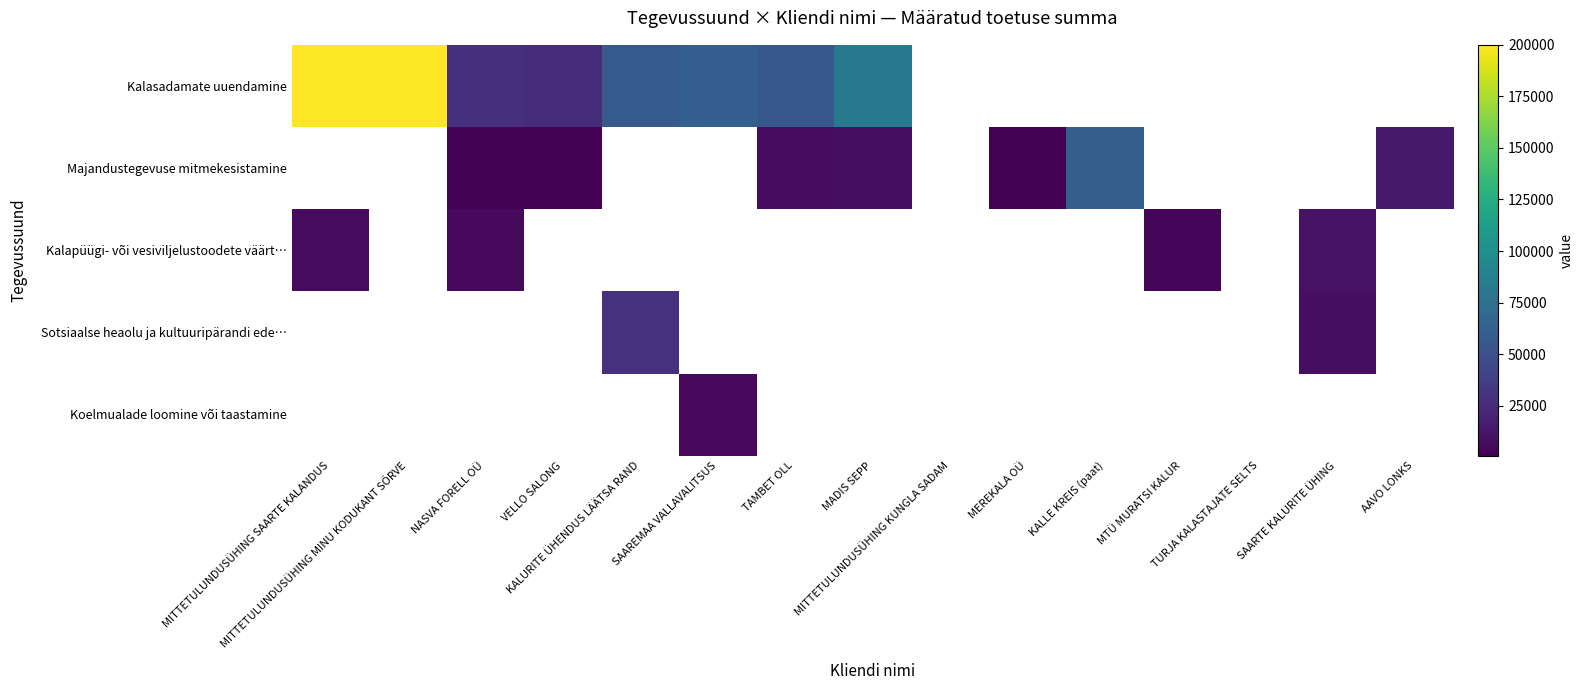

Between MITTETULUNDUSÜHING KUNGLA SADAM and MEREKALA OÜ, which series saw the biggest shift?

Majandustegevuse mitmekesistamine